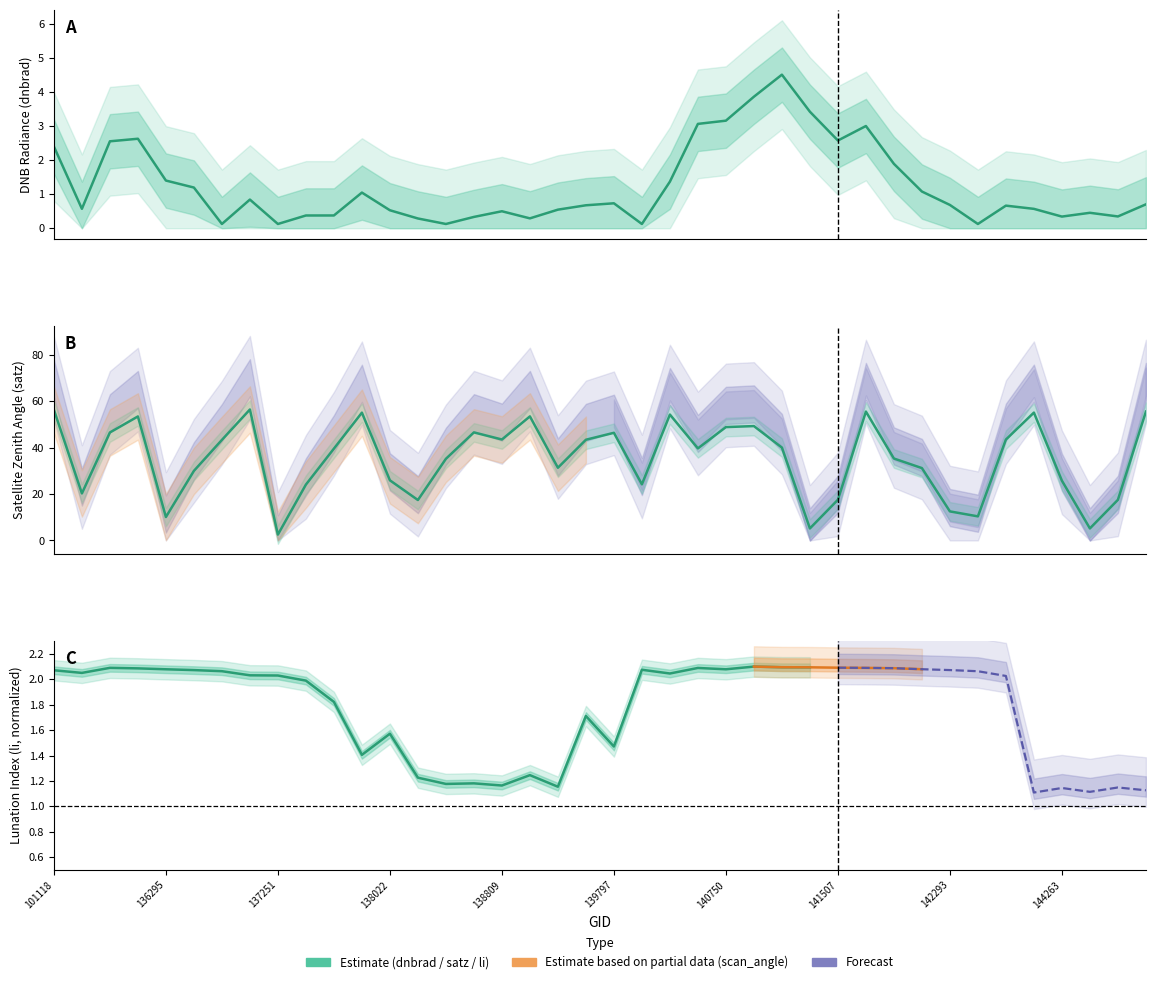

What is the approximate value at 21?

24.1